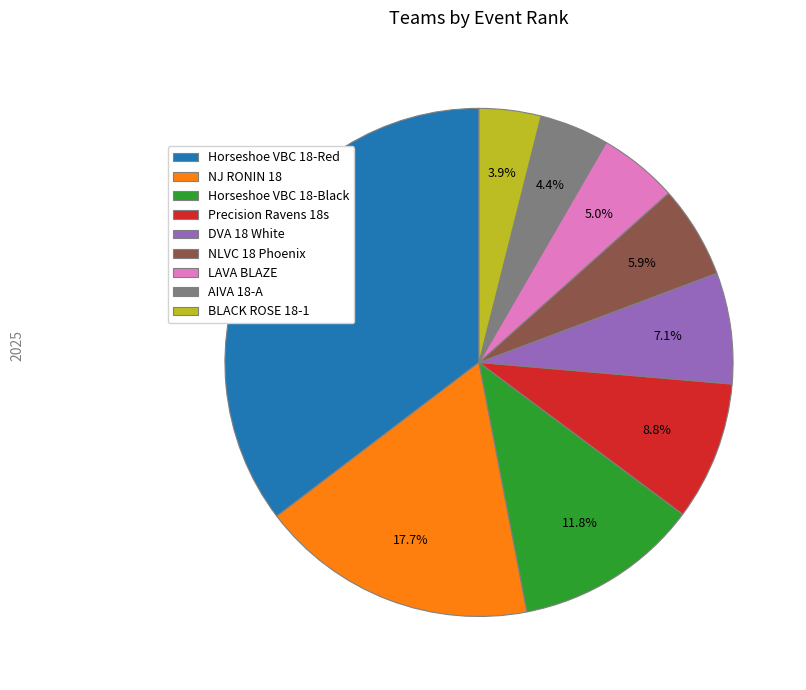

True or false: Horseshoe VBC 18-Black accounts for 1% of the total.

False